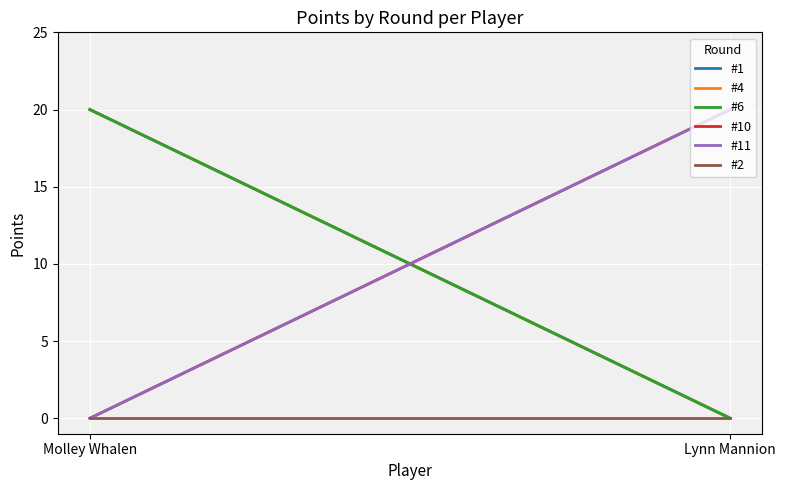

Rank the categories by #10 value from highest to lowest.

Lynn Mannion, Molley Whalen